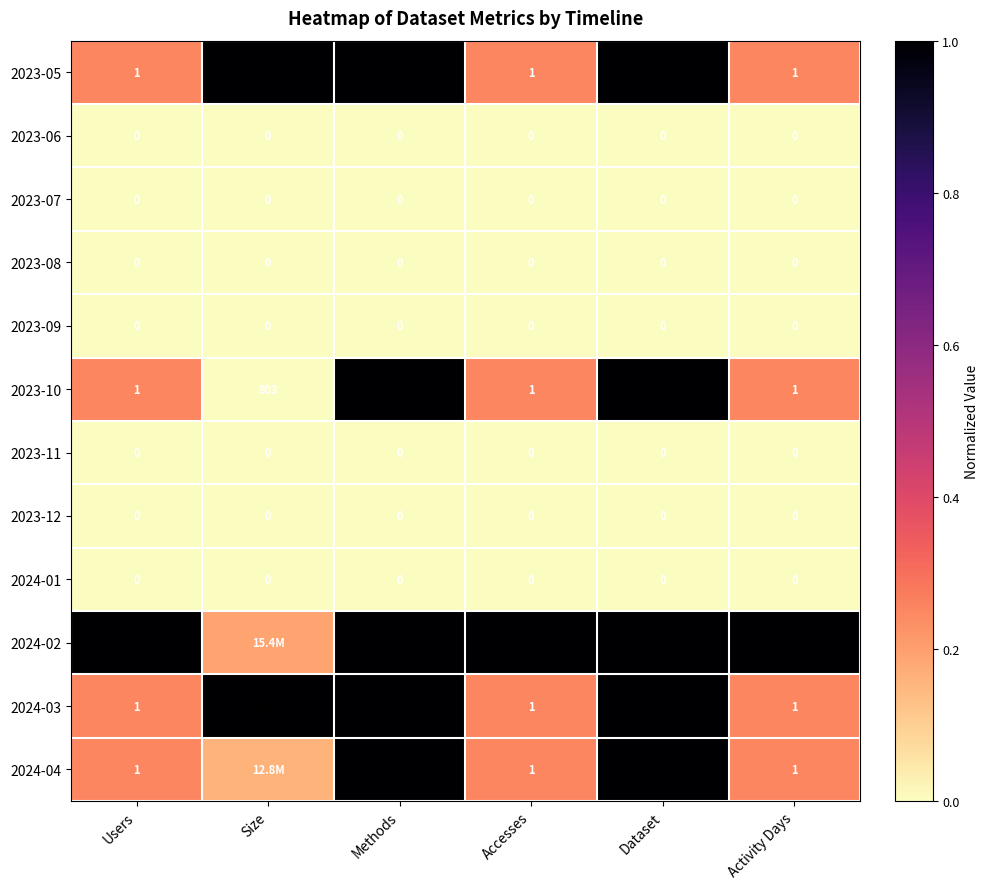

Is the value of 2023-08 at Activity Days greater than the value of 2024-04 at Activity Days?

No